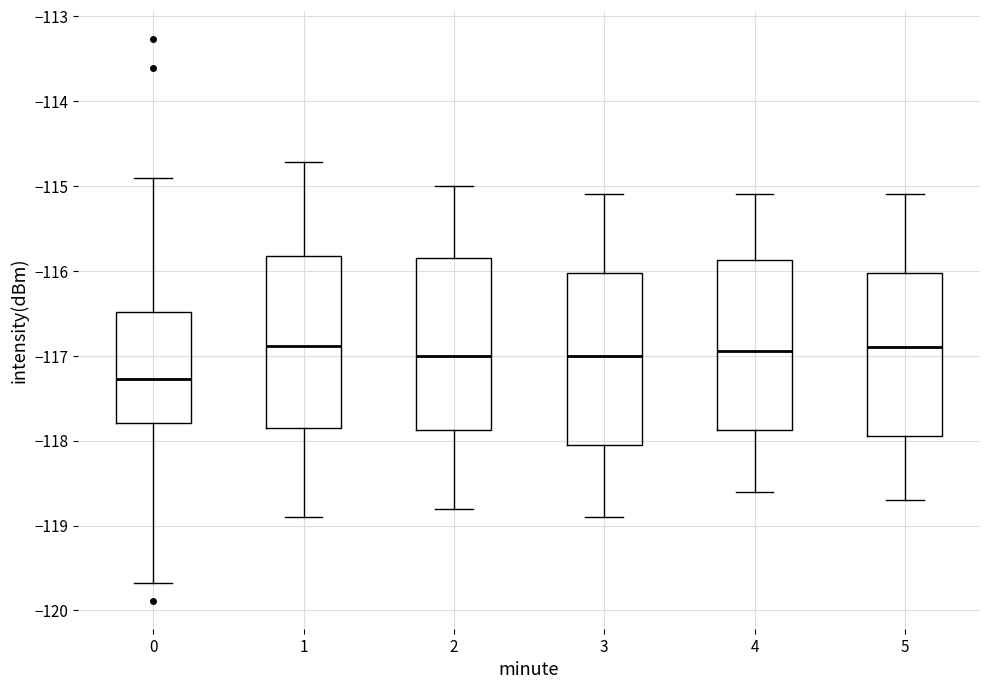

Where does the lower whisker of the box at x = 5 end on the y-axis? The values are not printed on the chart, so give them approximately, as read against the axis.

-118.7